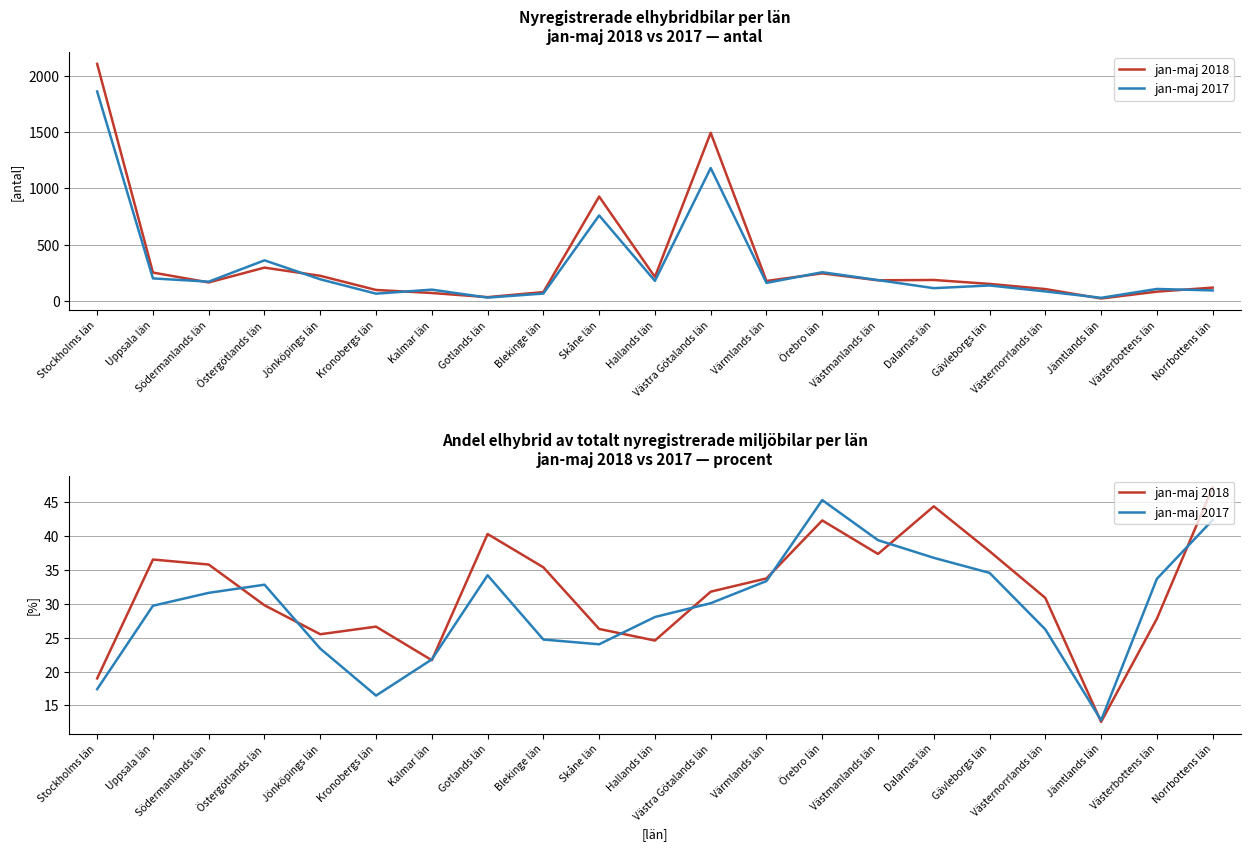

The jan-maj 2018 series shows 37.7 at Västerbottens län. True or false?

False